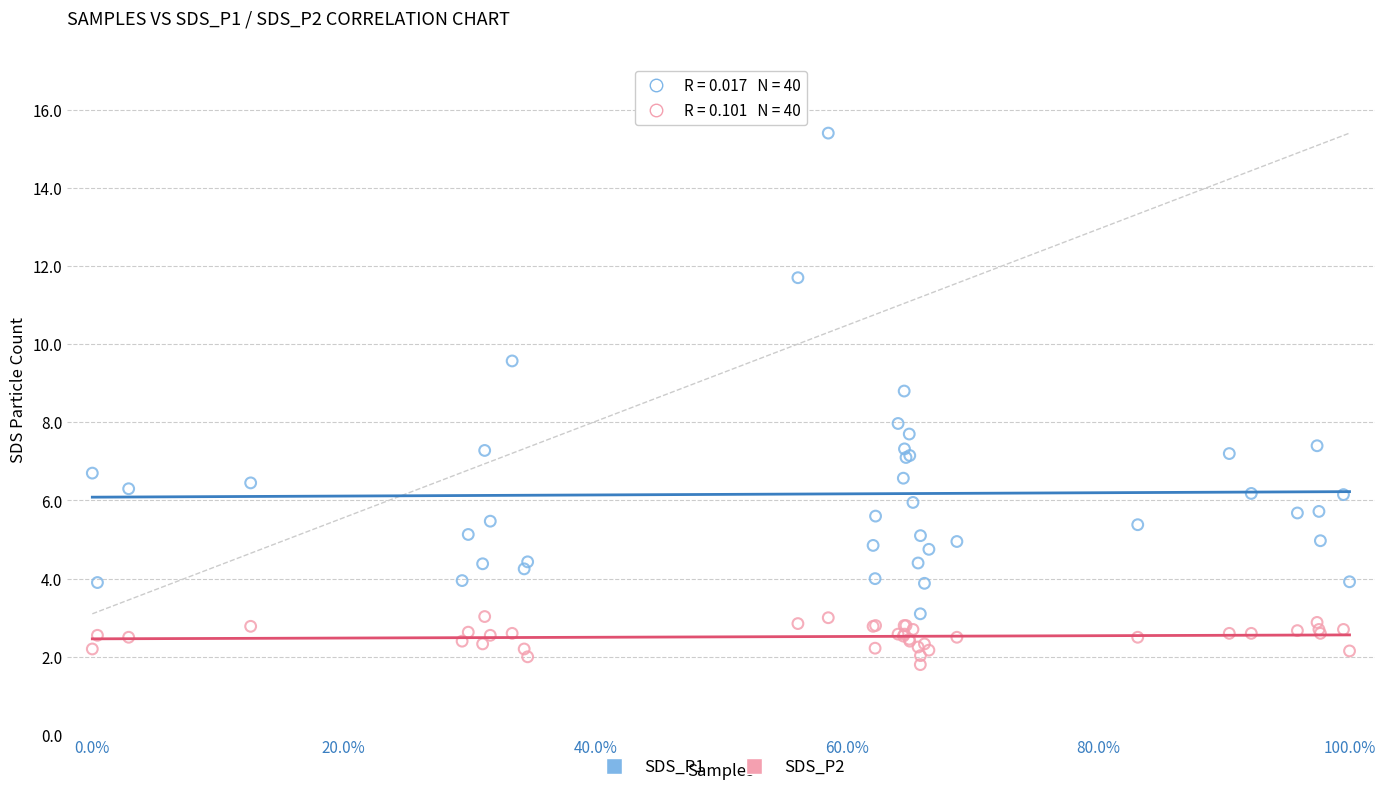

What is the X range (max minus min) for the scatter plot?

1.0